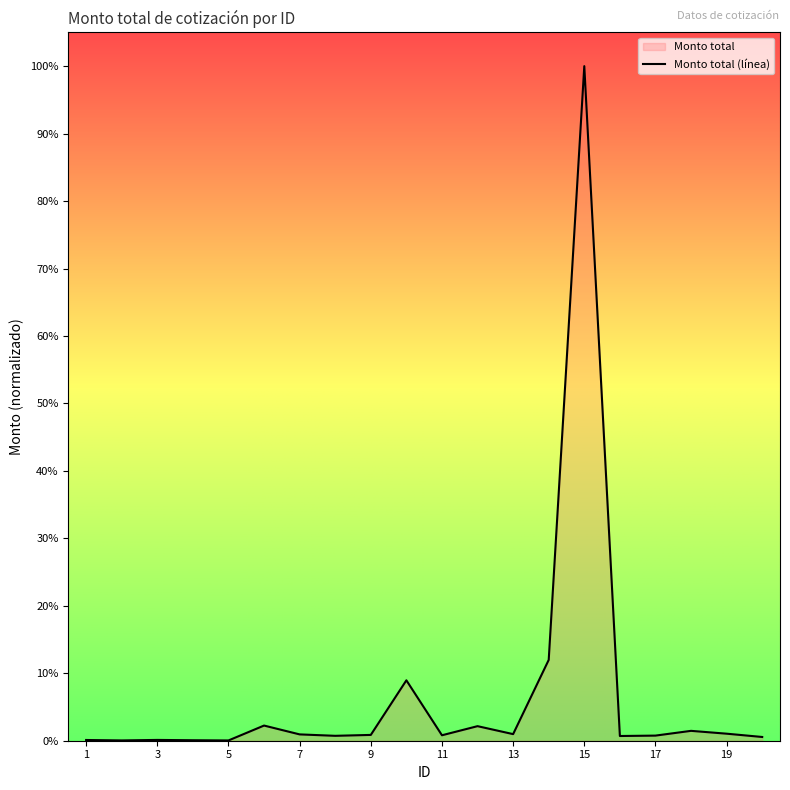

Is it true that the value at 20 is 0.2?

False